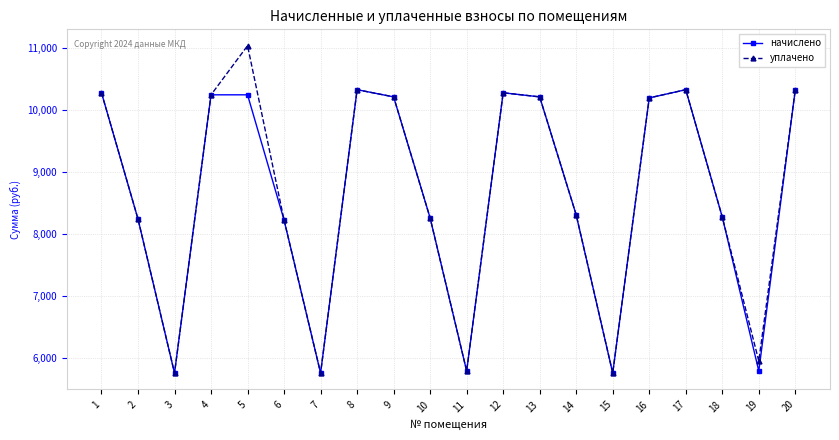

List the series in order of their peak value, highest first.

уплачено, начислено